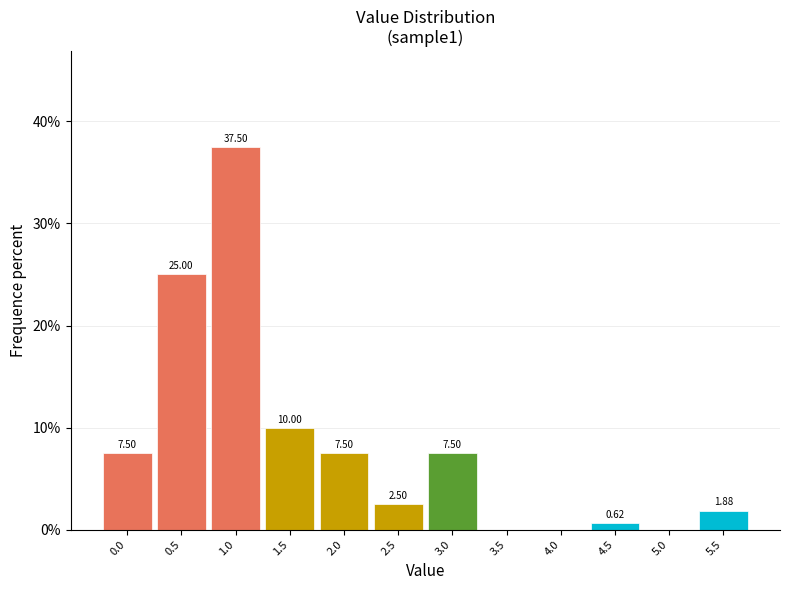

Between 1.5 and 3.5, which is larger?

1.5